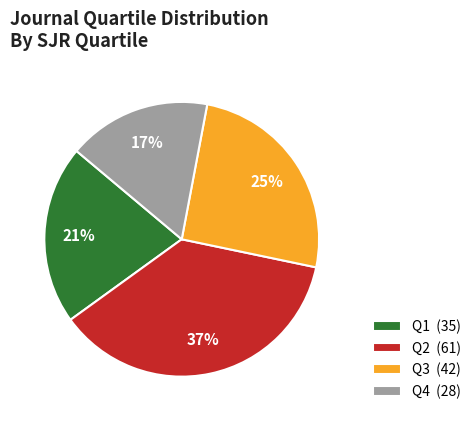

To the nearest percent, what percentage of the pie is Q3 (42)?

25%